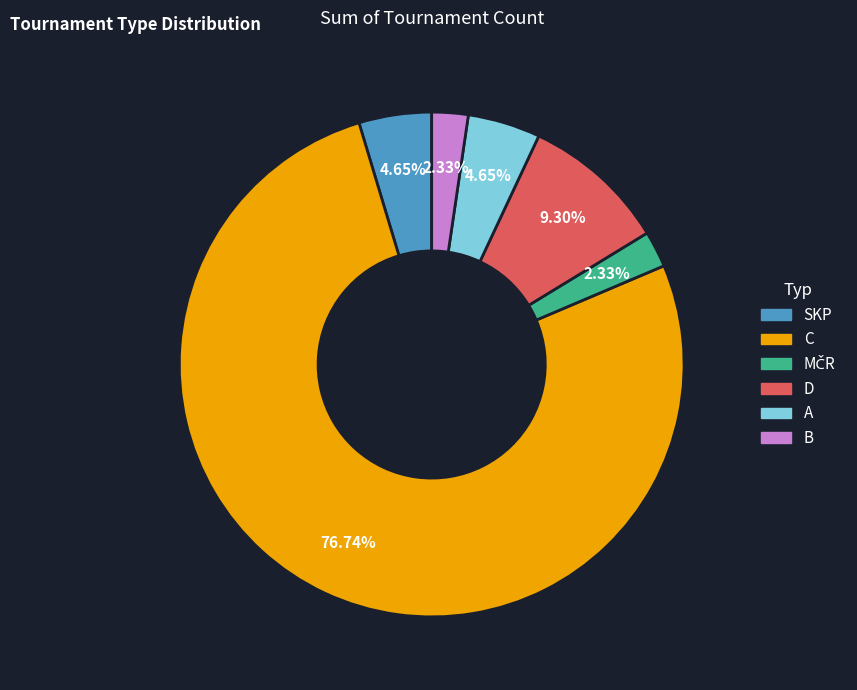

Is it true that D is 2% of the pie?

False